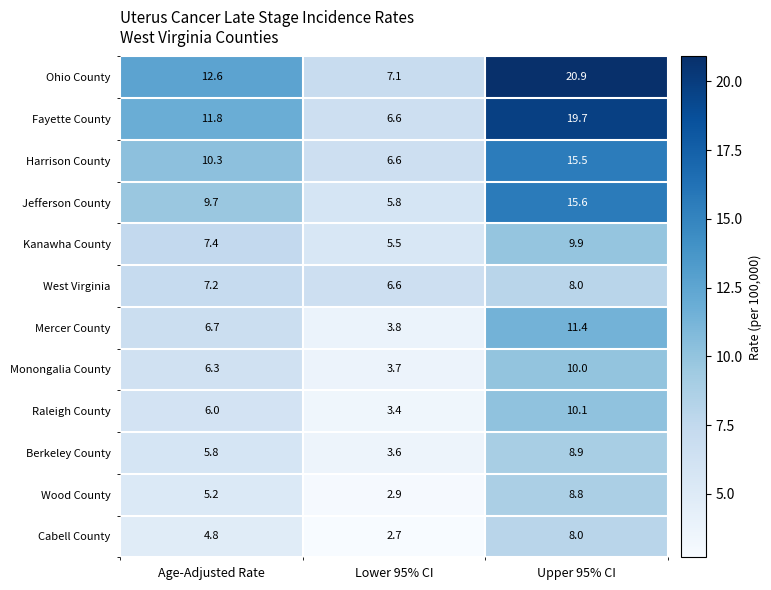

Rank the categories by Mercer County value from lowest to highest.

Lower 95% CI, Age-Adjusted Rate, Upper 95% CI